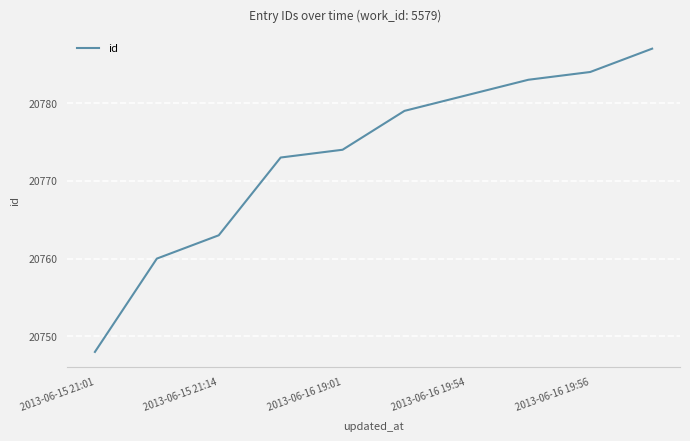

What is the smallest value displayed?

20748